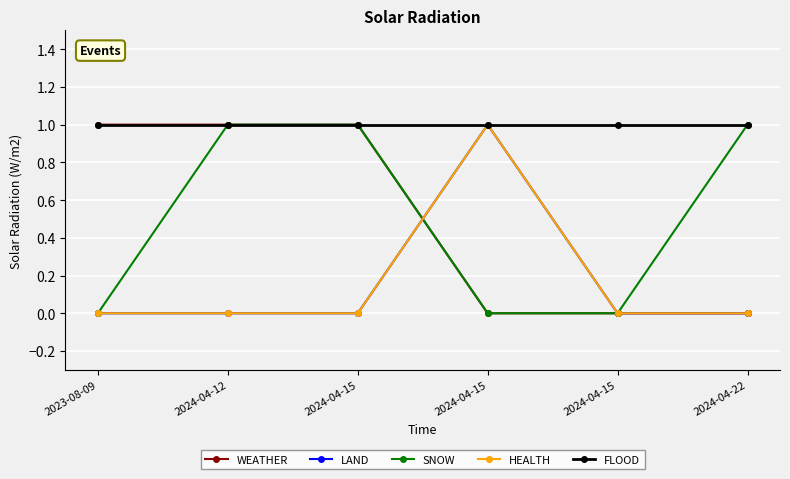

Does the chart have visible grid lines?

Yes